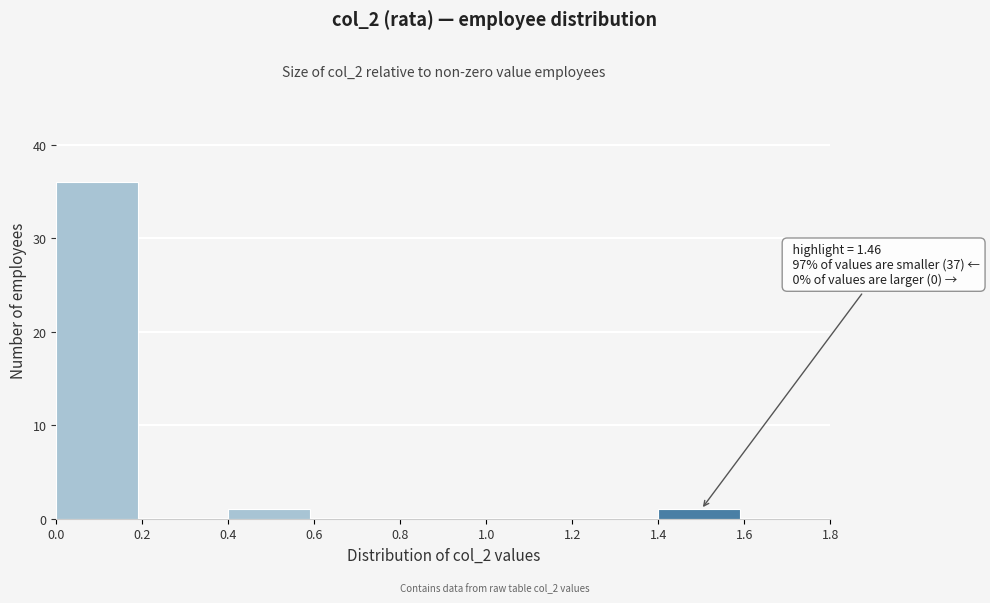

Which range on the x-axis has the tallest bar?

0.0 to 0.2